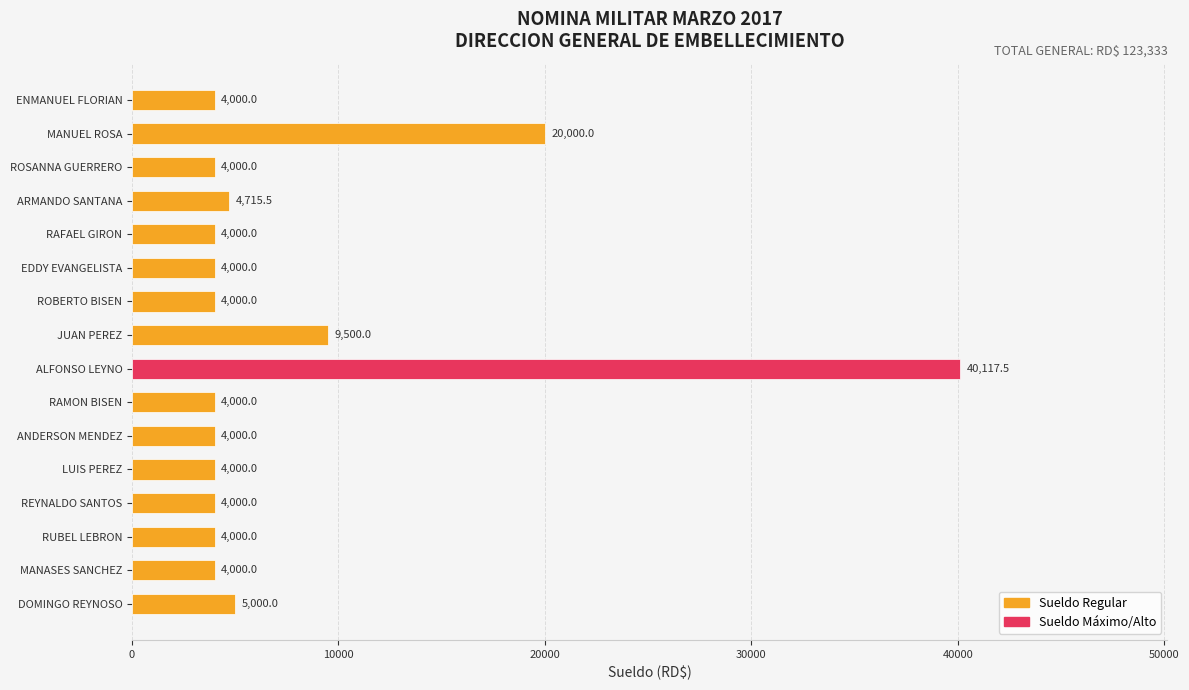

What is the label of the 14th bar from the bottom?

ROSANNA GUERRERO